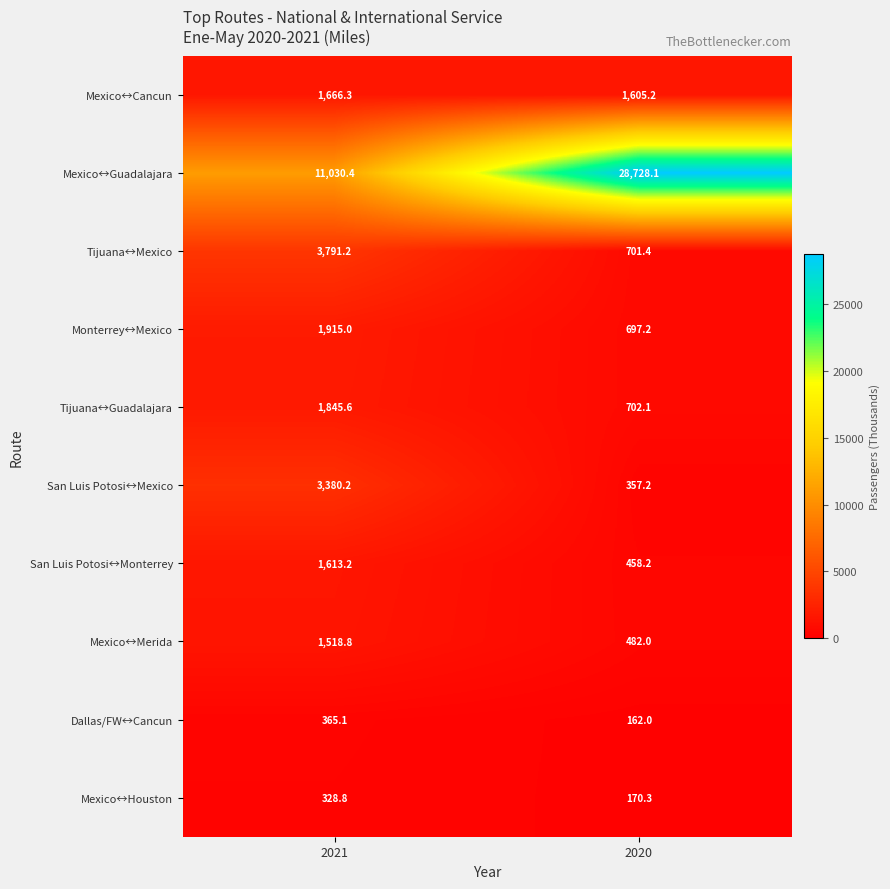

Reading right to left, extract all data points from this chart.

Mexico↔Cancun: 1605.2	1666.3
Mexico↔Guadalajara: 28728.1	11030.4
Tijuana↔Mexico: 701.4	3791.2
Monterrey↔Mexico: 697.2	1915.0
Tijuana↔Guadalajara: 702.1	1845.6
San Luis Potosi↔Mexico: 357.2	3380.2
San Luis Potosi↔Monterrey: 458.2	1613.2
Mexico↔Merida: 482.0	1518.8
Dallas/FW↔Cancun: 162.0	365.1
Mexico↔Houston: 170.3	328.8